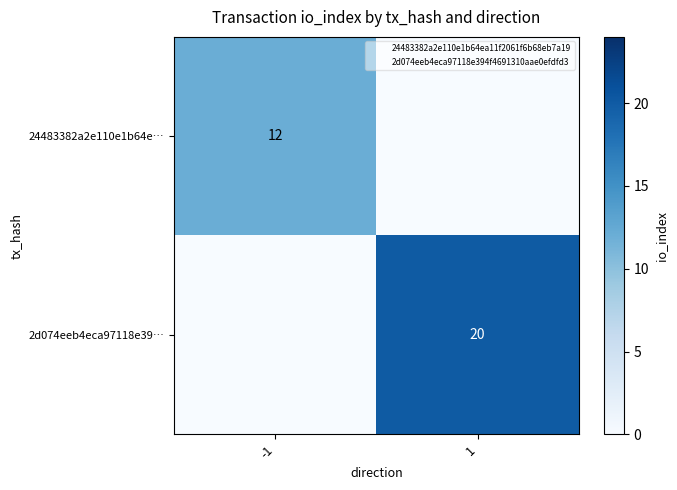

Where is 24483382a2e110e1b64e… nearest to the value 6?

-1